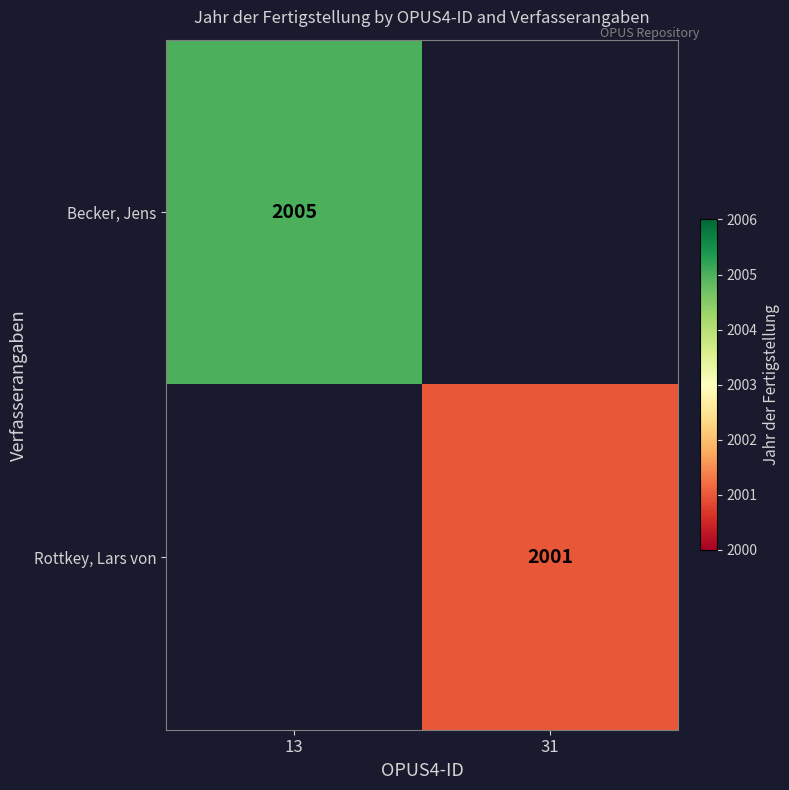

True or false: Becker, Jens has a value of 2005 at 13.

True